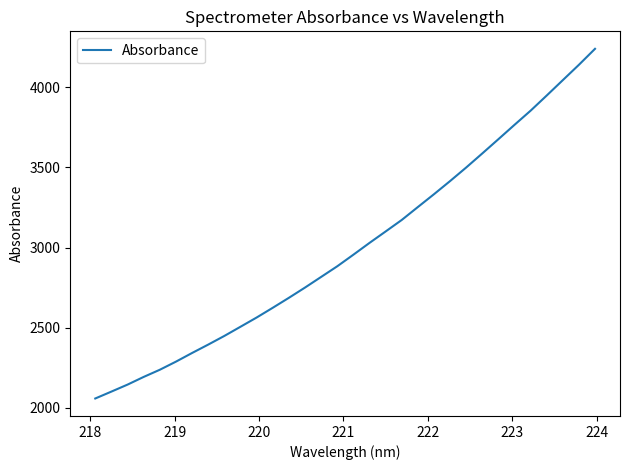

What is the difference between the maximum and minimum values?

2182.1